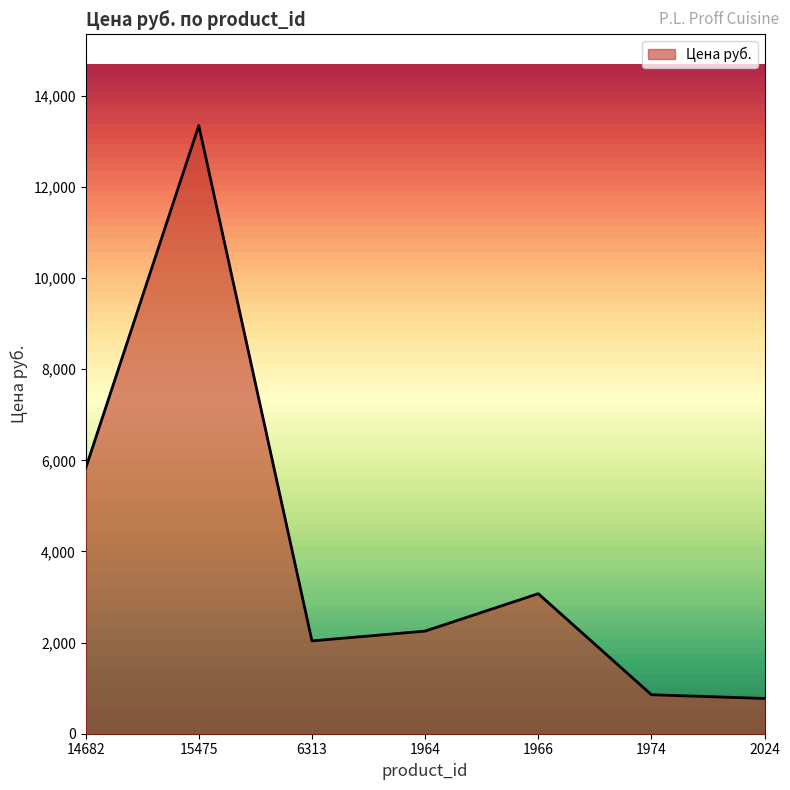

What is the difference between the second highest and second lowest values?

4967